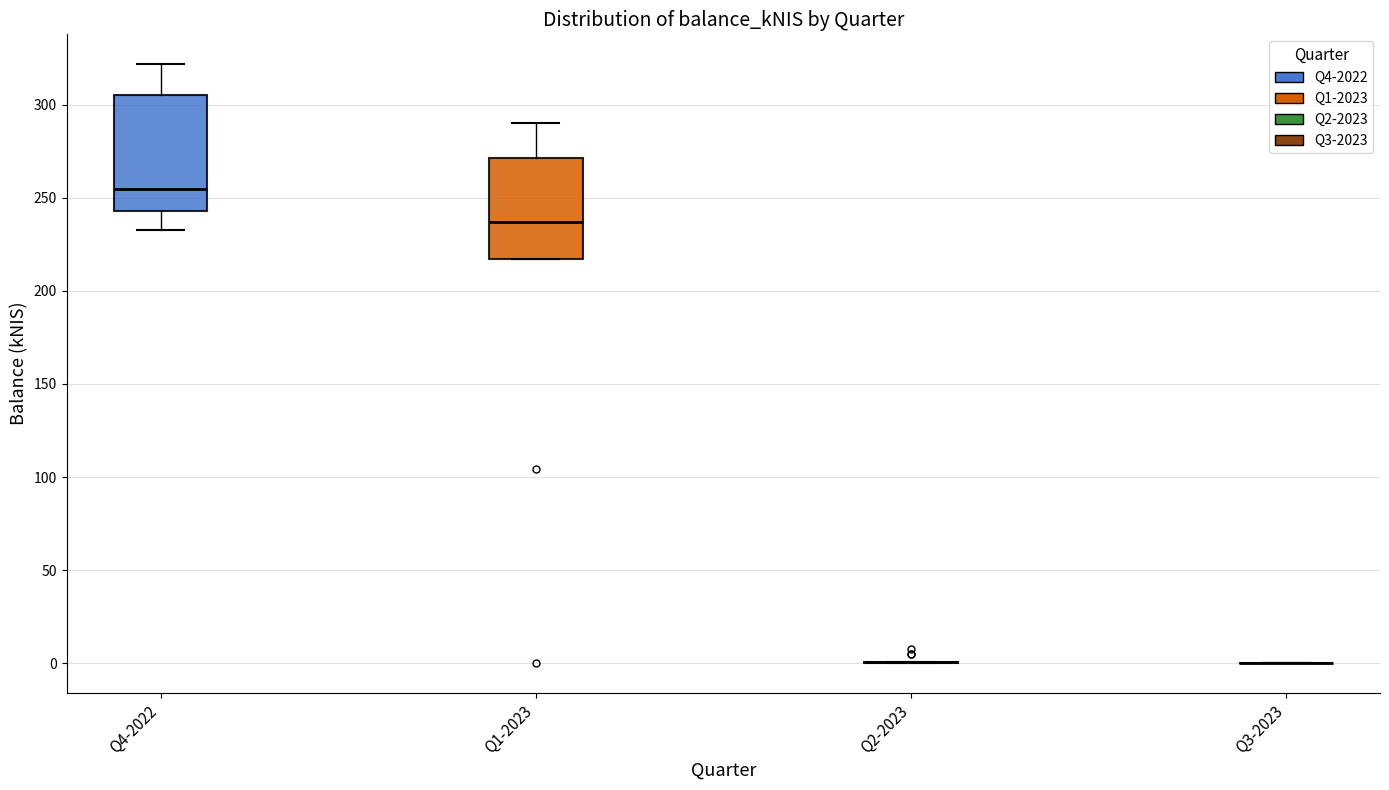

Reading left to right, transcribe this box plot: for each box, give where its median line is, the range the box spans, and where its two whiskers end, as read against the y-axis. The values are not printed on the chart, so give them approximately, as read against the axis.

Q4-2022: median 255, box 245 to 305, whiskers 230 to 320
Q1-2023: median 235, box 215 to 270, whiskers 215 to 290
Q2-2023: box collapsed to a line at 0, whiskers 0 to 0
Q3-2023: box collapsed to a line at 0, whiskers 0 to 0